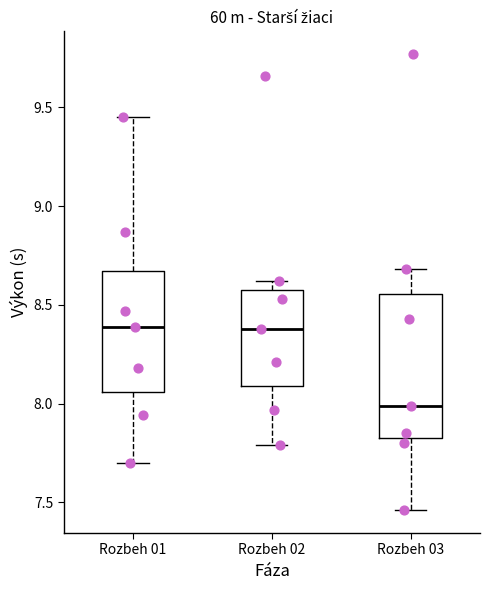

Reading left to right, transcribe this box plot: for each box, give where its median line is, the range the box spans, and where its two whiskers end, as read against the y-axis. The values are not printed on the chart, so give them approximately, as read against the axis.

Rozbeh 01: median 8.40, box 8.05 to 8.65, whiskers 7.70 to 9.45
Rozbeh 02: median 8.40, box 8.10 to 8.60, whiskers 7.80 to 8.60 (just above the box's upper edge)
Rozbeh 03: median 8.00, box 7.85 to 8.55, whiskers 7.45 to 8.70